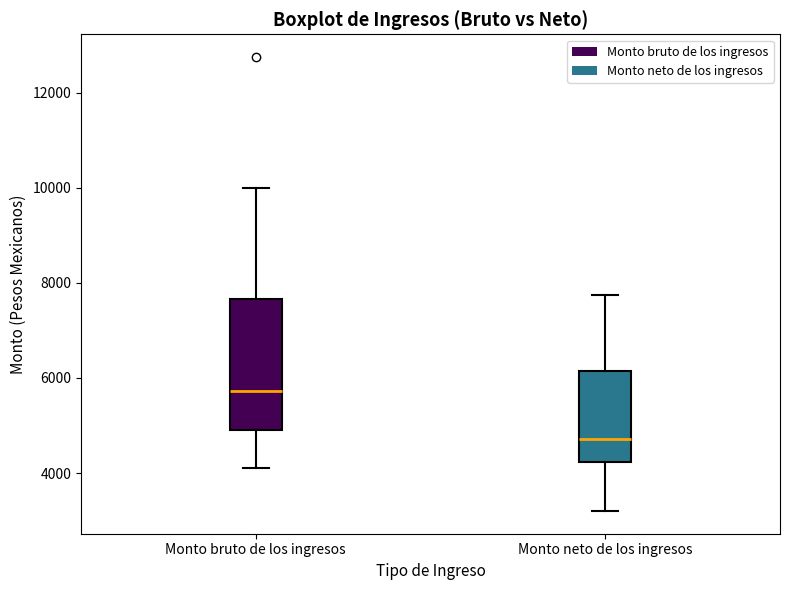

Which box is the tallest, from its lower edge to its upper edge?

Monto bruto de los ingresos